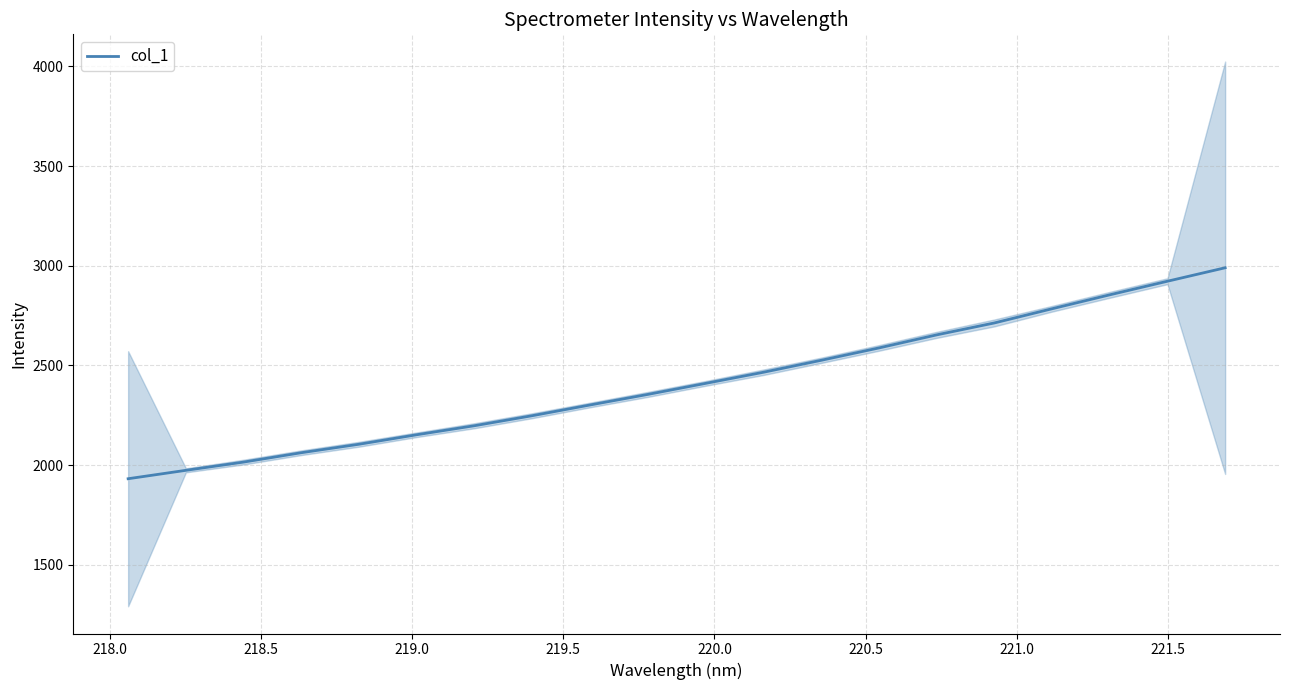

What is the minimum value for col_1?

1932.0